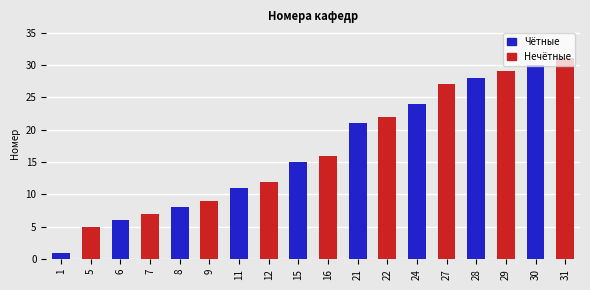

Which has a higher value, 16 or 6?

16